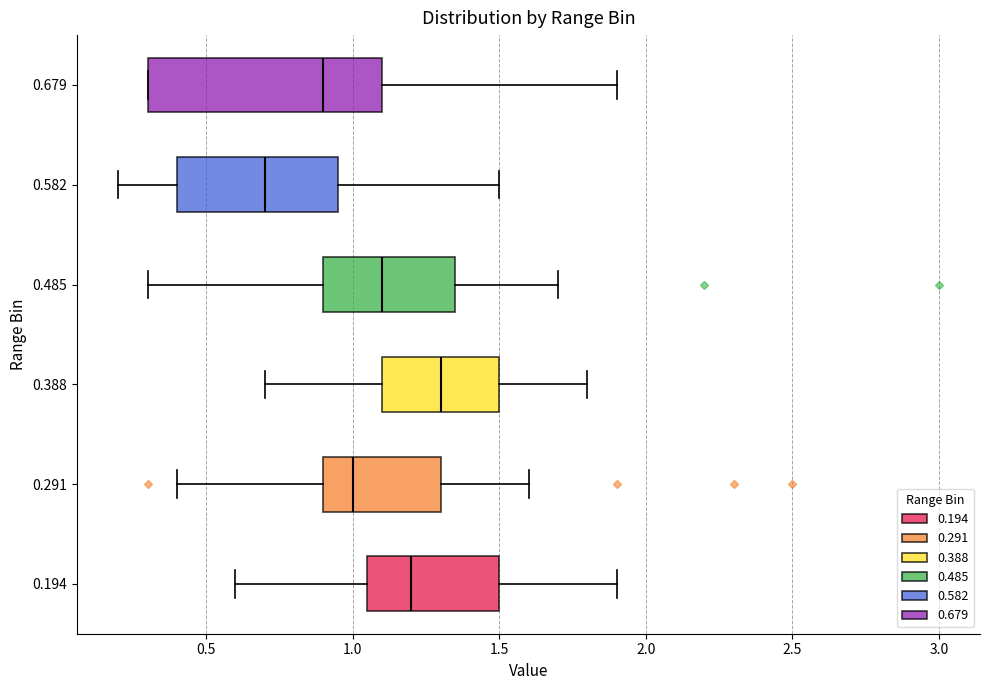

Which box has the furthest to the right median line?

0.388